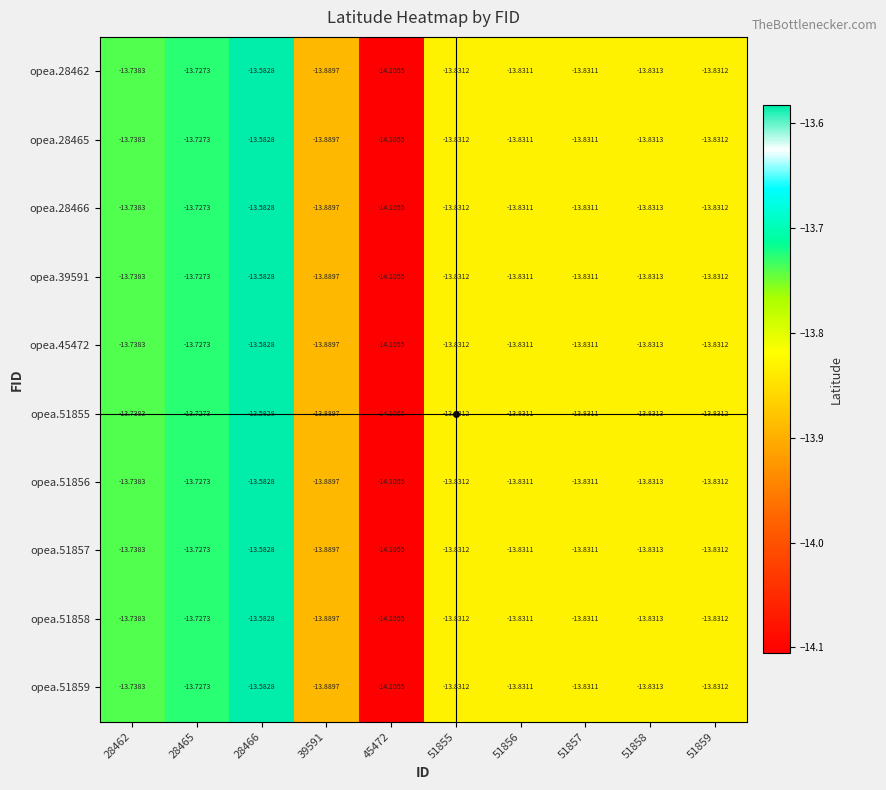

Is the value of opea.28465 at 51855 greater than the value of opea.39591 at 28466?

No